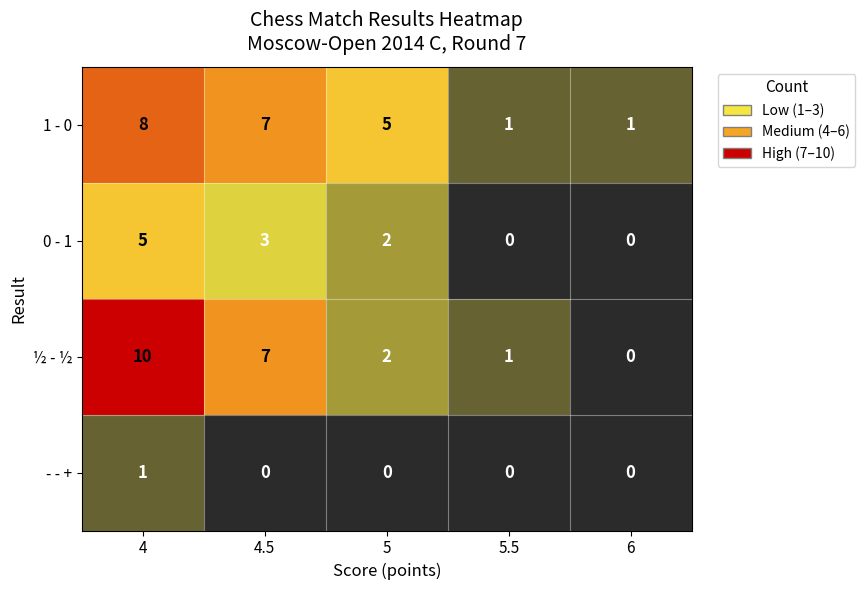

Where does the ½ - ½ series first go above 2?

4